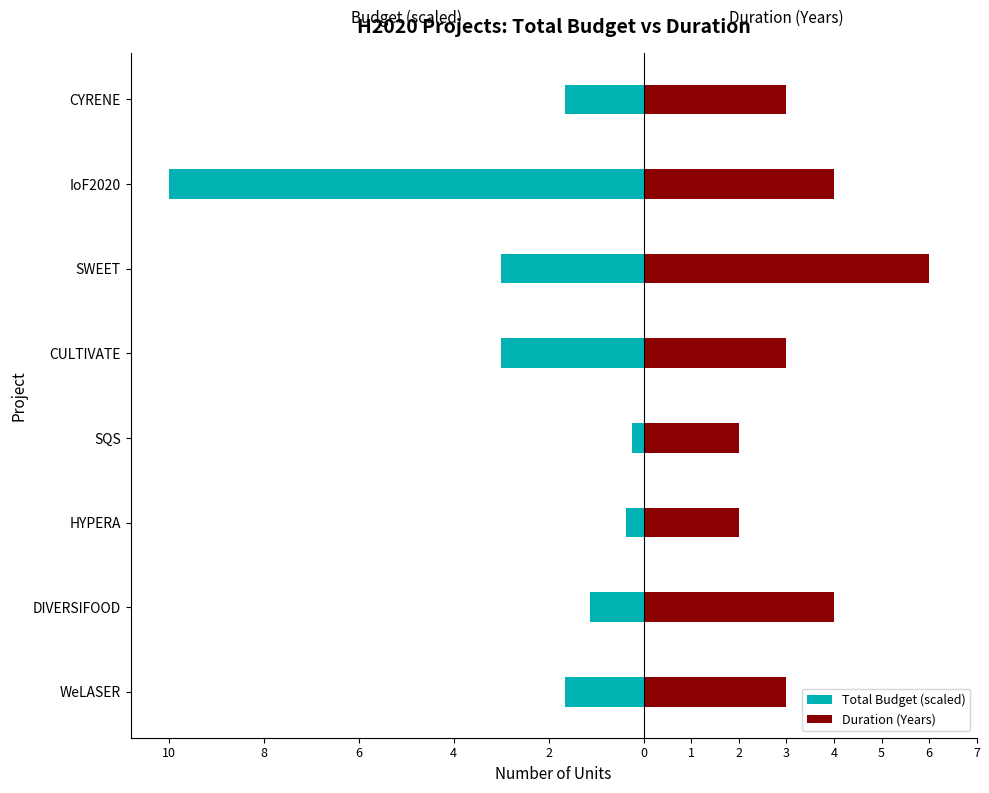

What are all the series names shown in the legend?

Total Budget (scaled), Duration (Years)